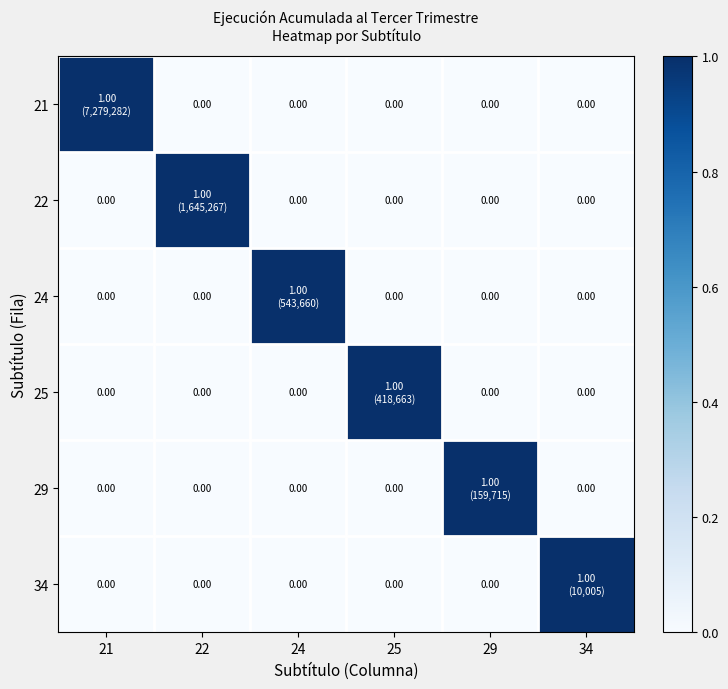

List the series in order of their peak value, highest first.

21, 22, 24, 25, 29, 34